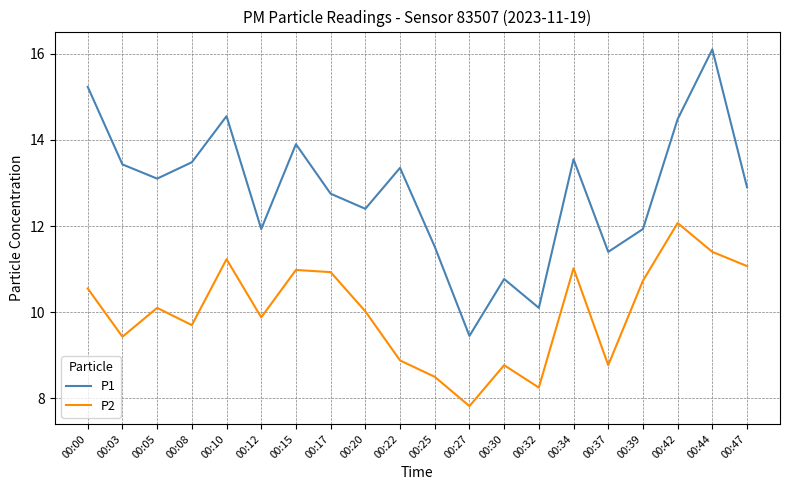

What is the sum of all P1 values?

256.3